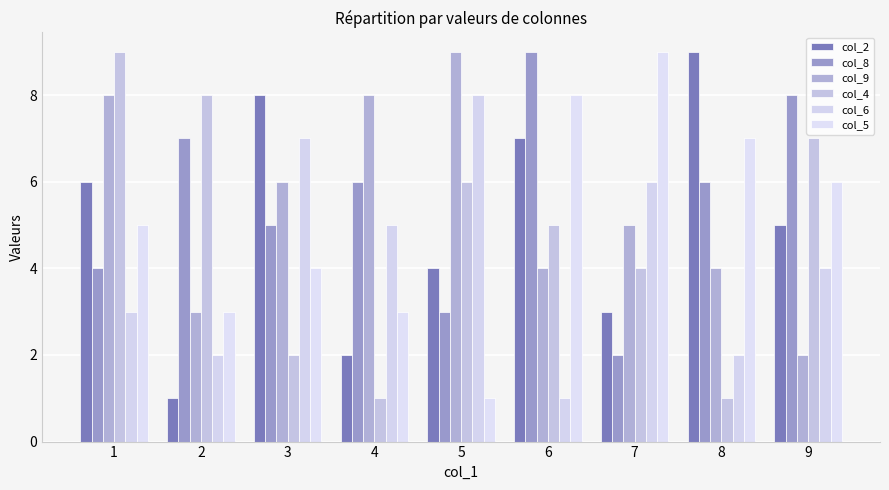

Is it true that col_2 equals 0 at 2?

False